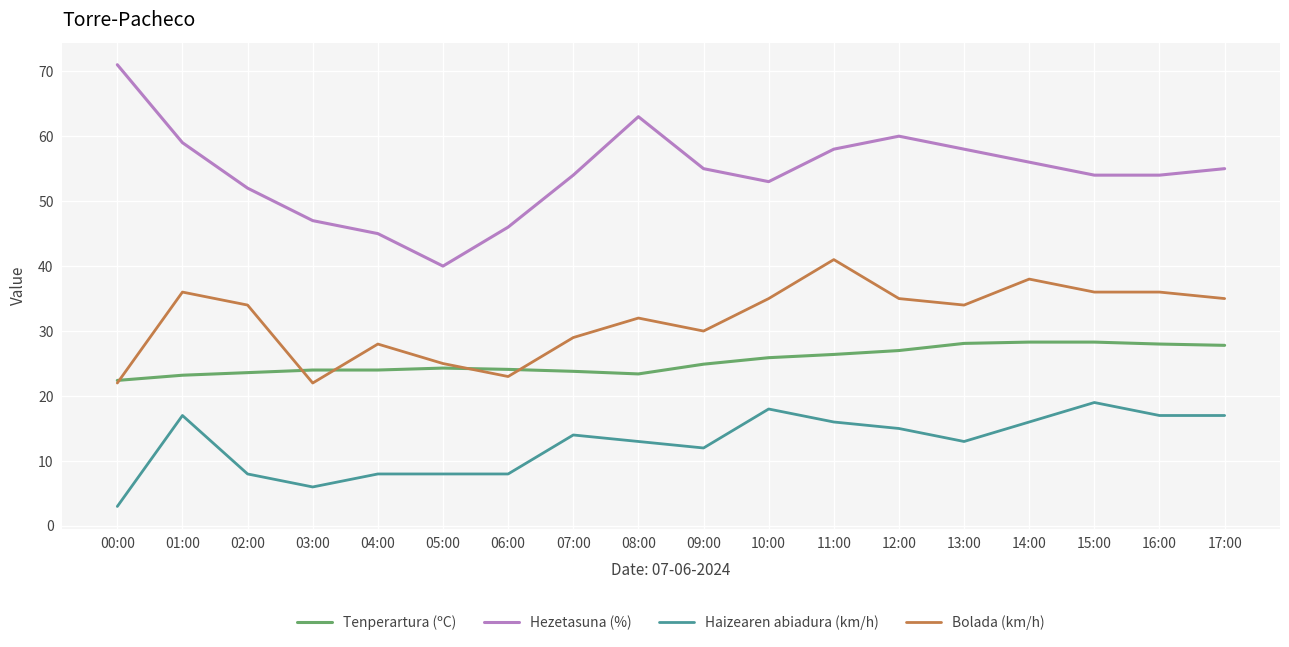

What is the smallest value displayed?

3.0